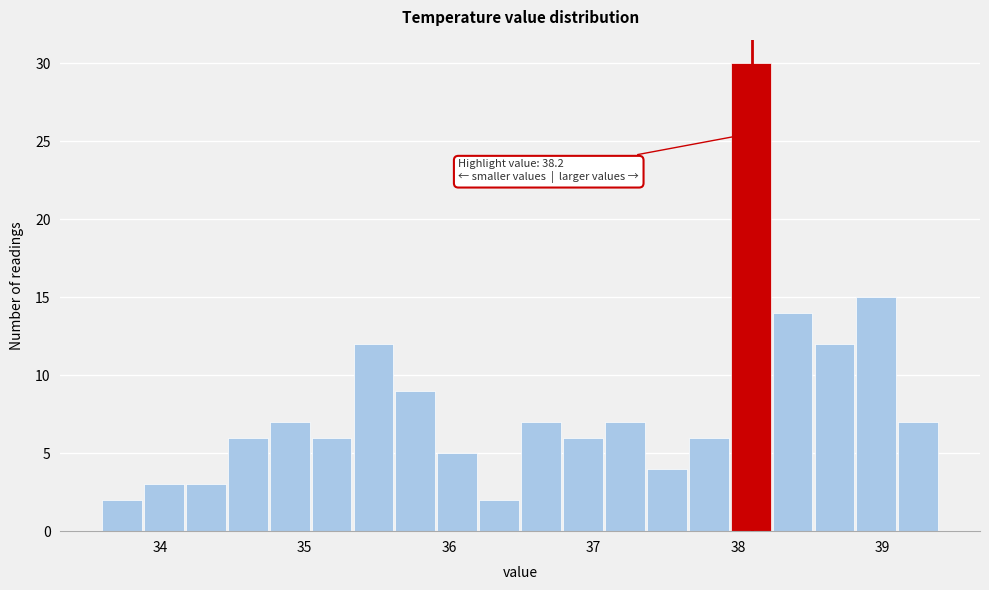

Read against the x-axis, roughly where is the centre of the tallest bar?

38.1